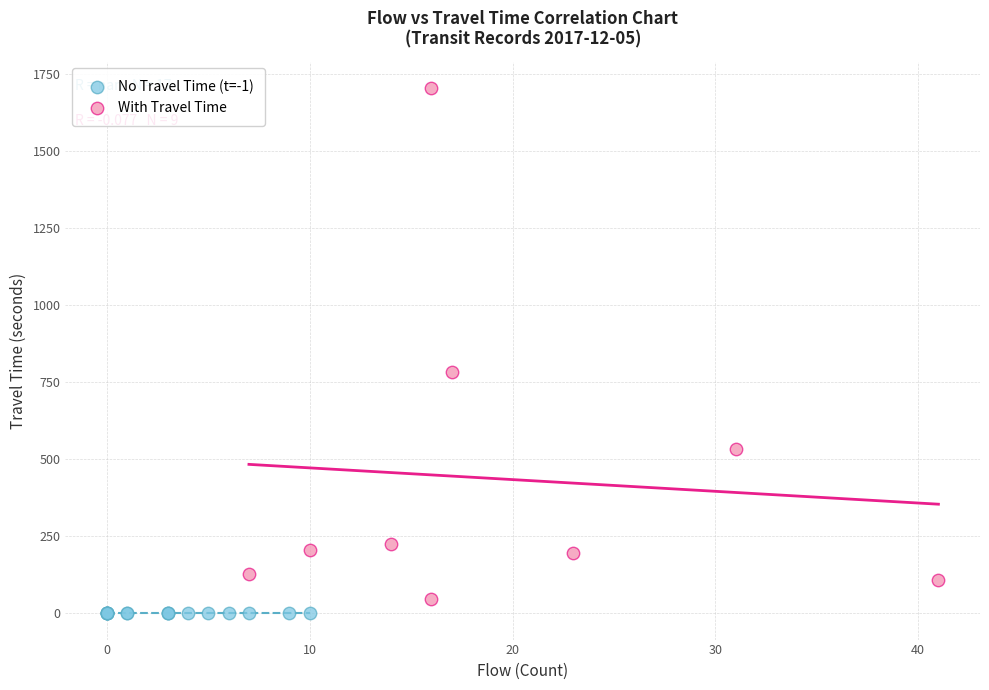

Which series contains the highest Y value?

With Travel Time